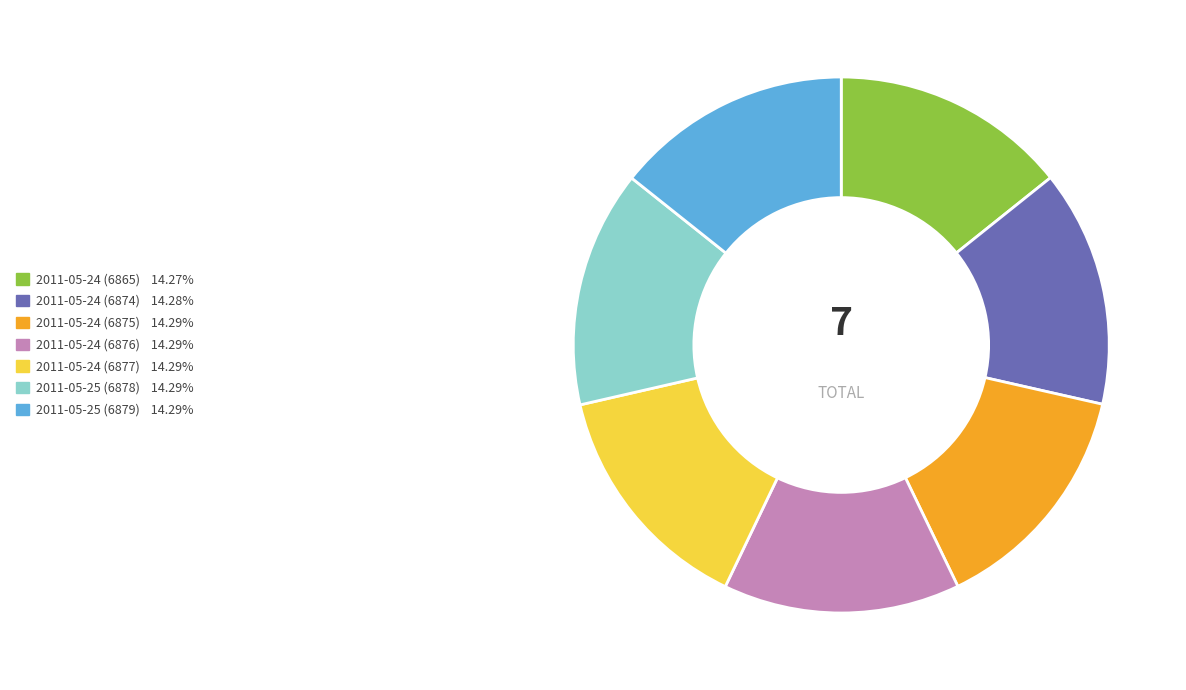

Is 2011-05-24 (6875) the majority of the pie?

No